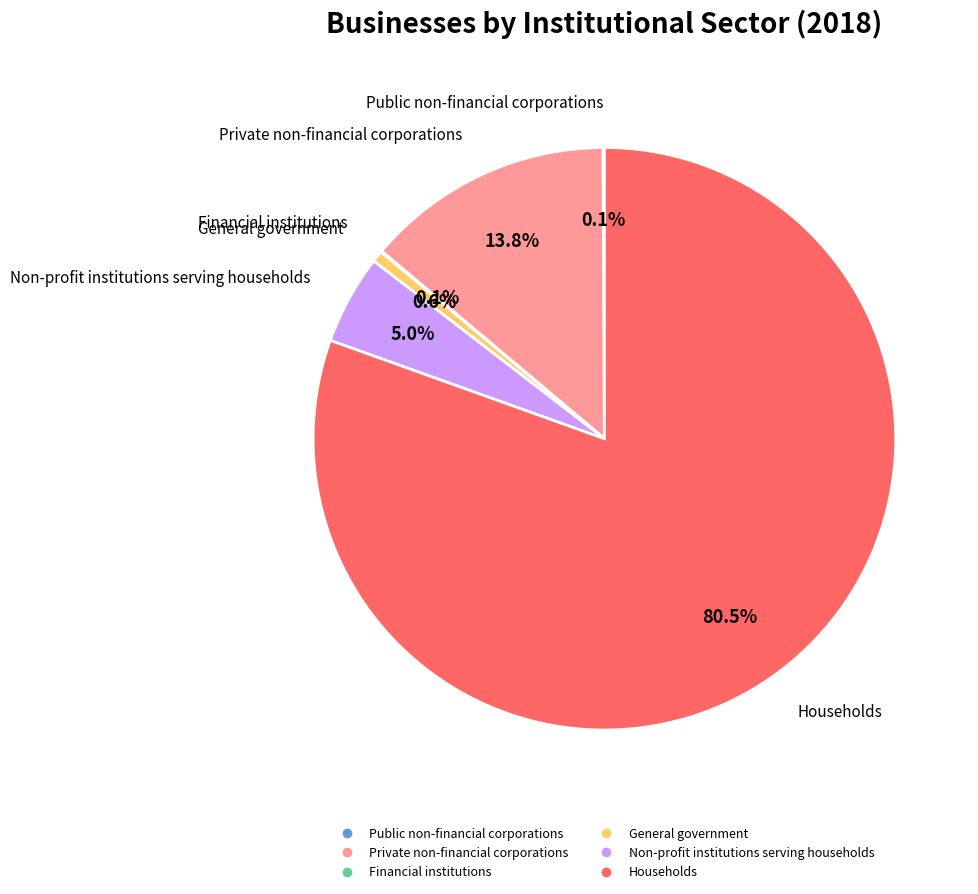

The Private non-financial corporations slice represents 14% of the pie. True or false?

True